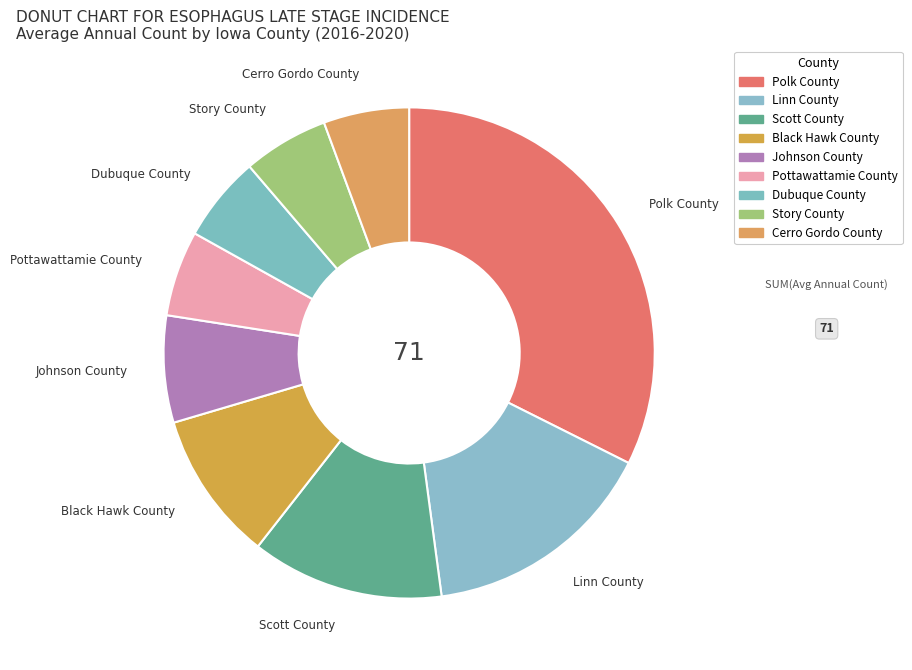

How many segments does this pie chart have?

9